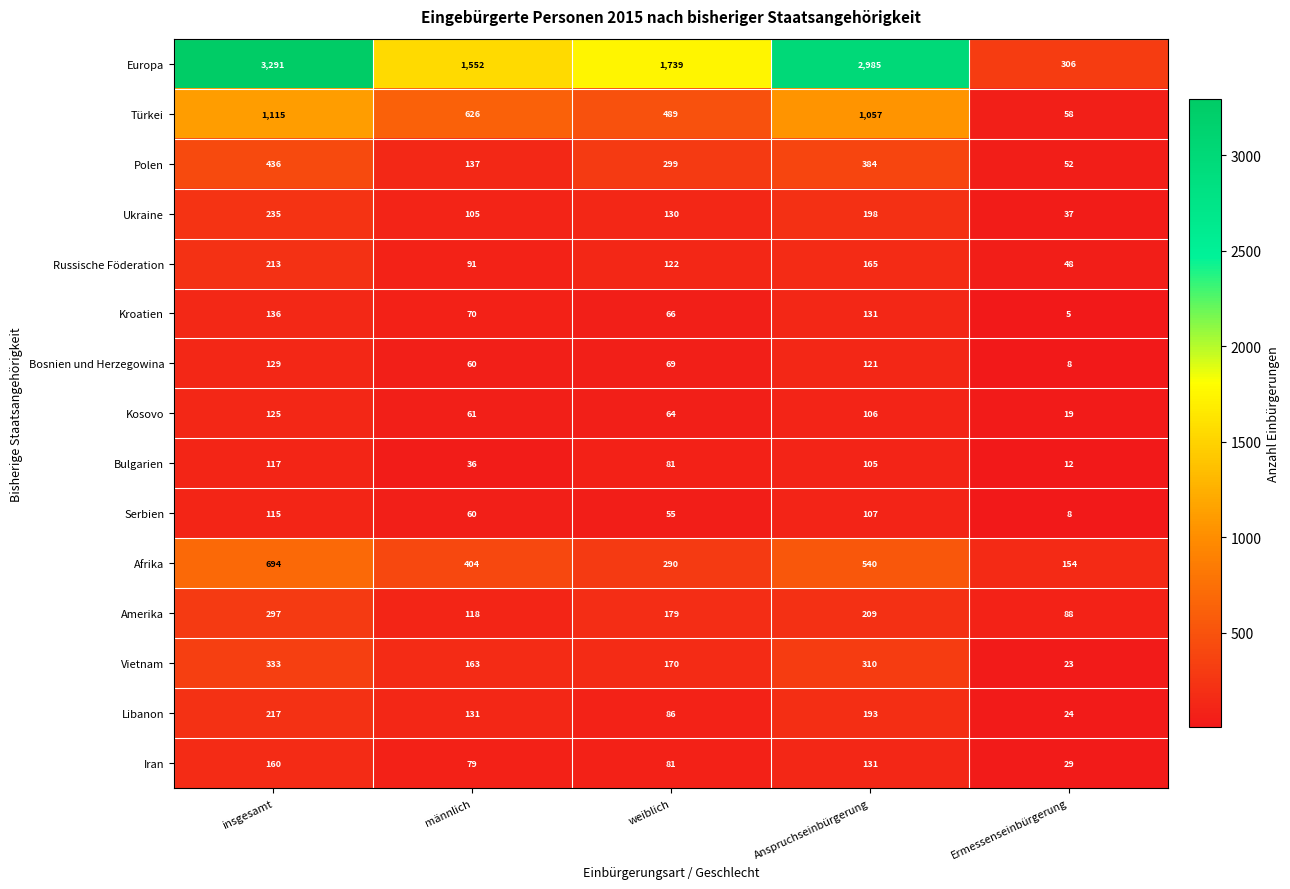

What is the sum of all Bosnien und Herzegowina values?

387